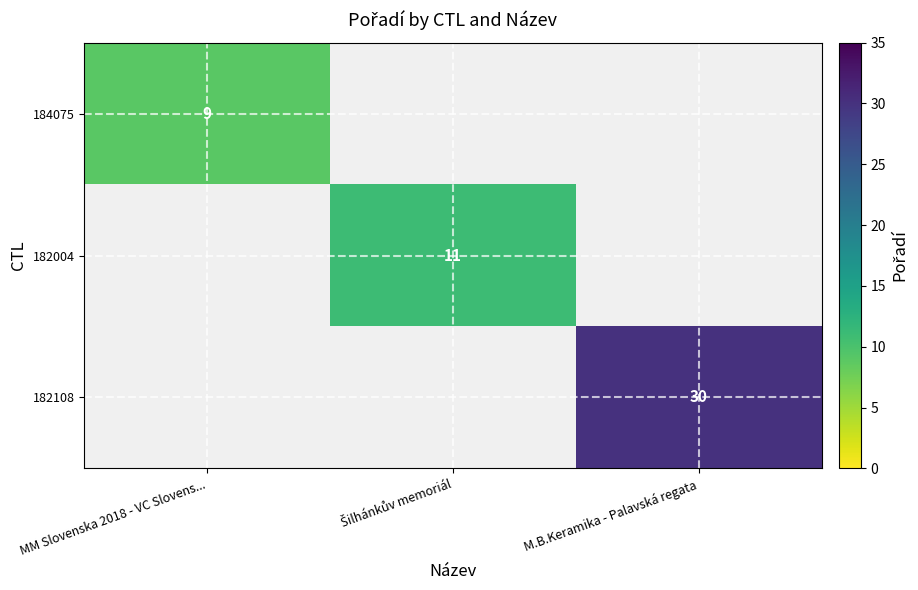

The 184075 series shows 15 at MM Slovenska 2018 - VC Slovens.... True or false?

False